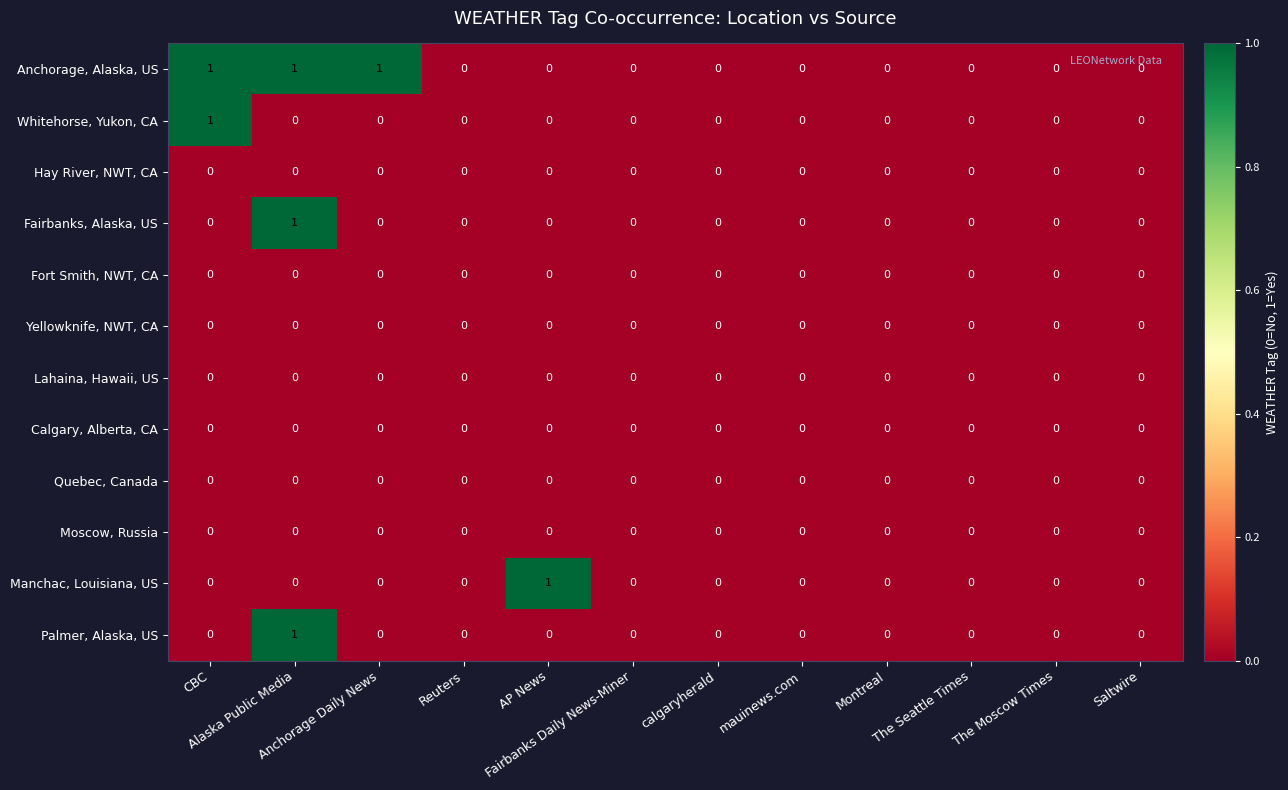

What is the spread (max minus min) of values at Alaska Public Media?

1